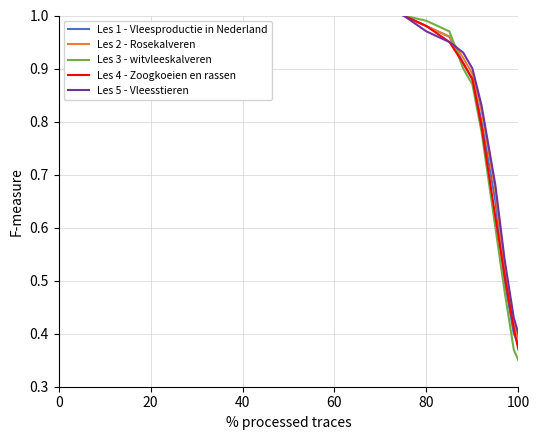

How many categories are shown in the chart?

10